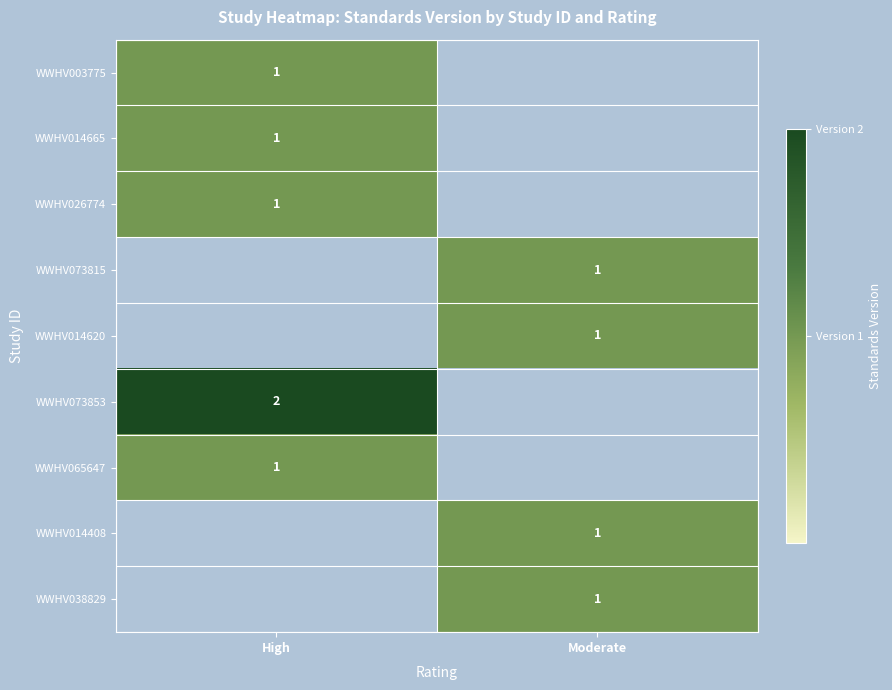

At how many categories does at least one series exceed 1?

1